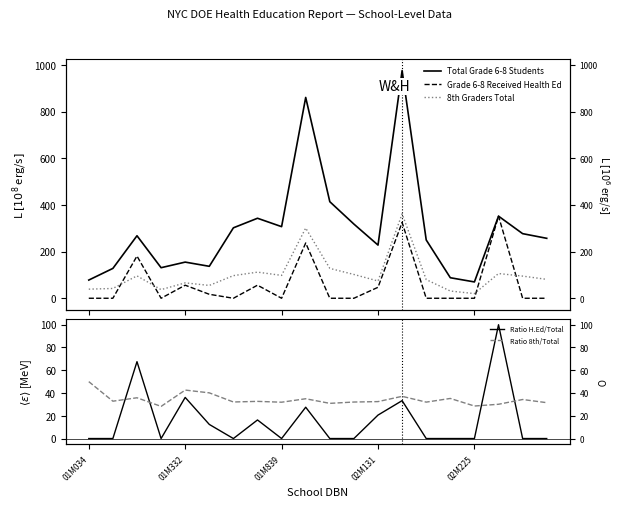

Which category has the lowest value across all series?

01M034